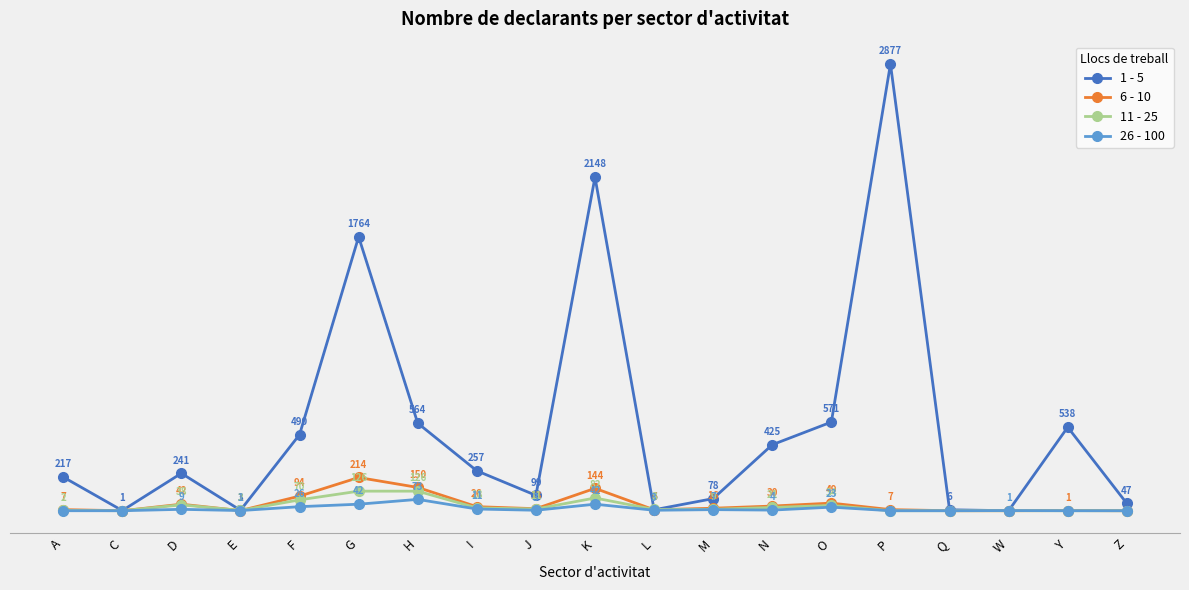

True or false: 11 - 25 and 6 - 10 intersect in this chart.

True